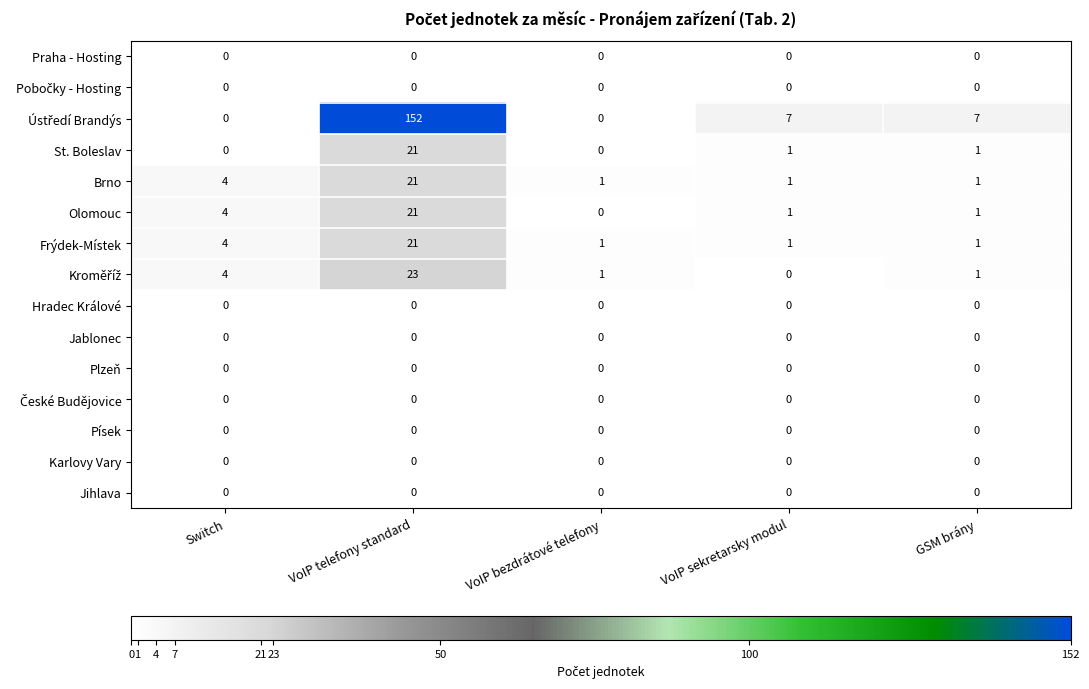

Is it true that St. Boleslav equals 7 at VoIP telefony standard?

False